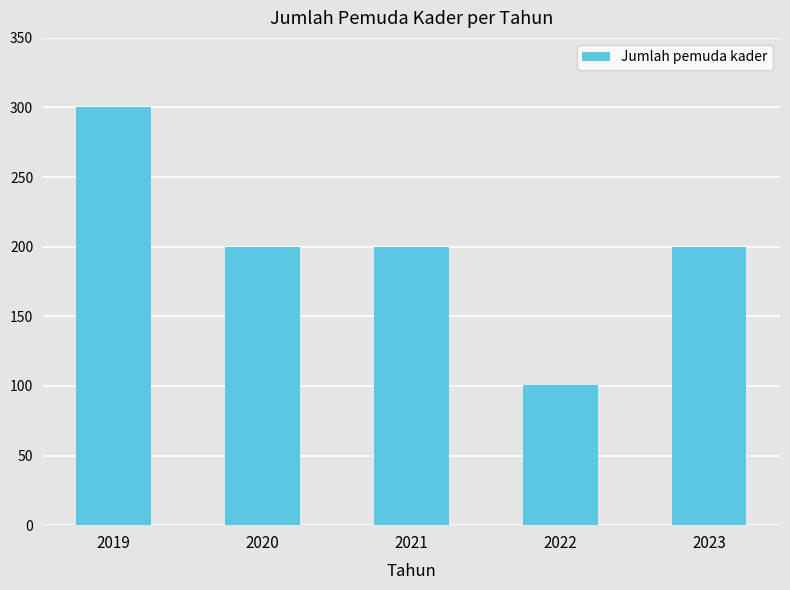

What is the value of the 4th bar from the left?

101